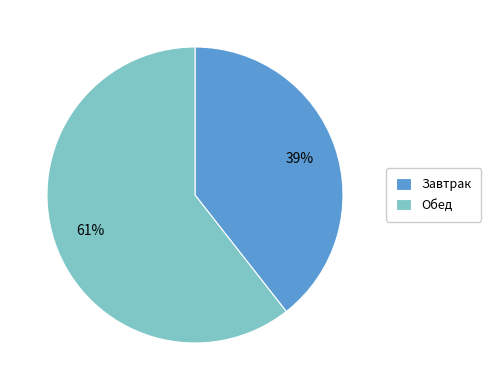

Do Обед and Завтрак together represent more than half of the pie?

Yes